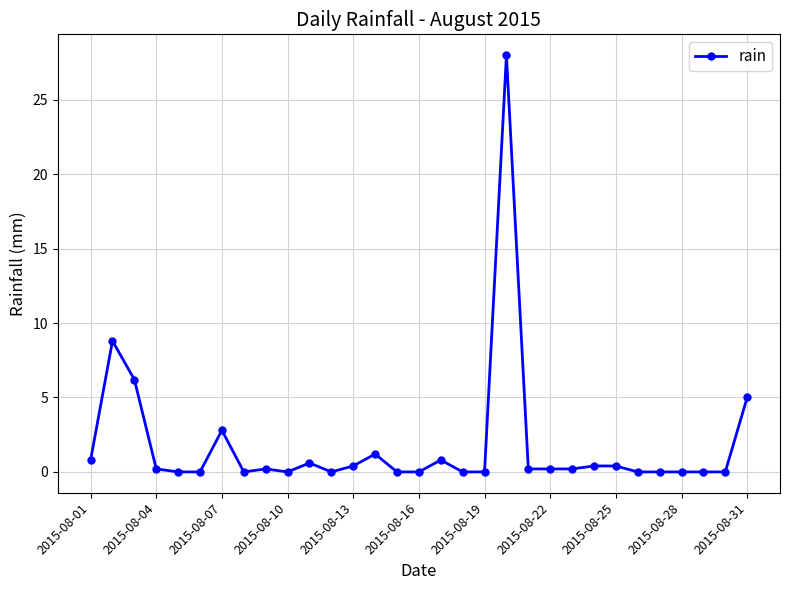

What is the greatest value displayed?

28.0